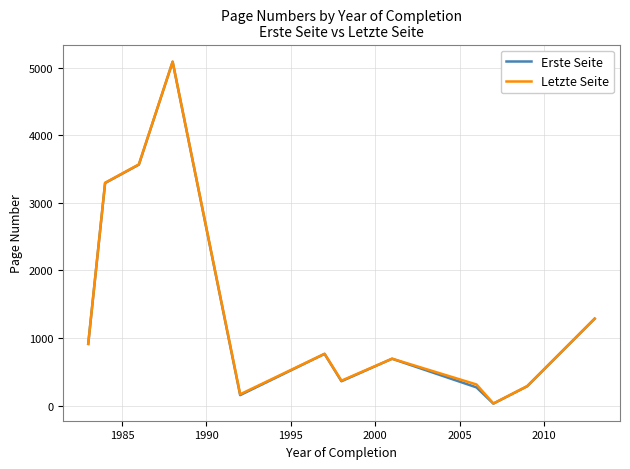

True or false: Letzte Seite has more than 0 points higher than both neighbors.

True